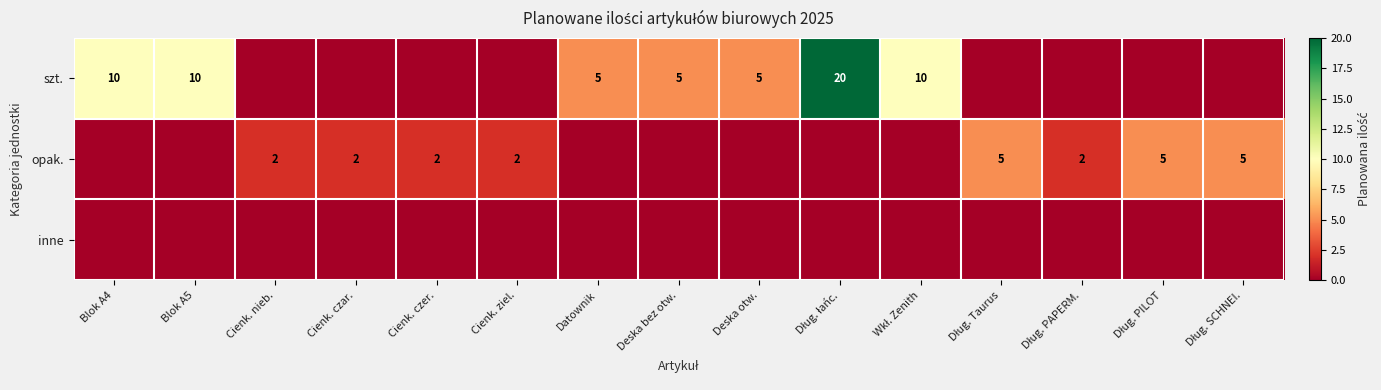

How many series are shown in this chart?

3